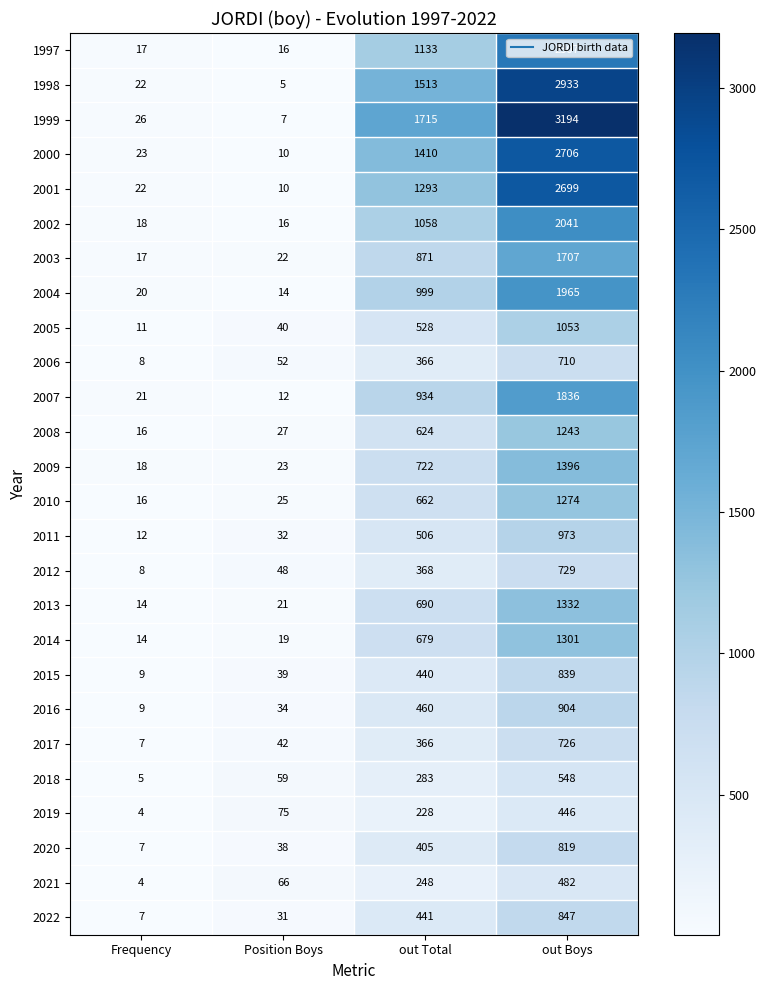

Which series has the largest total across all categories?

1999